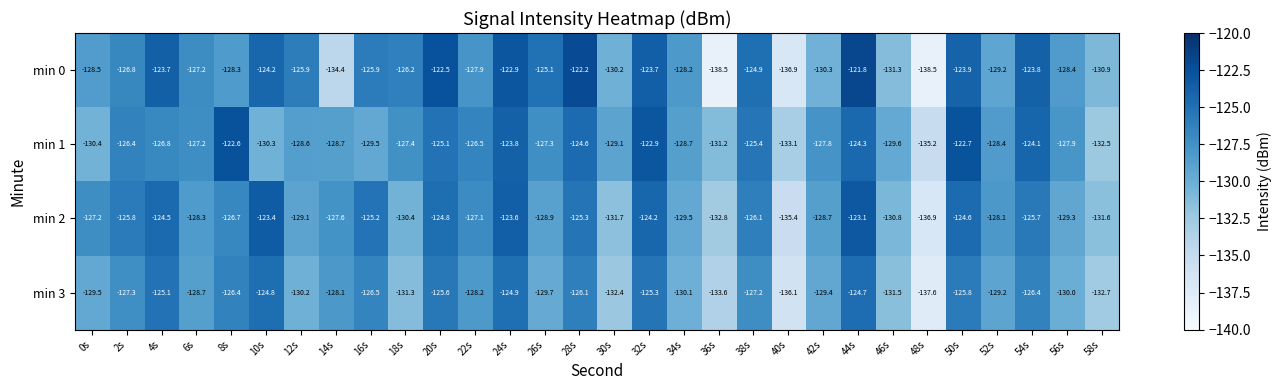

What is the smallest value displayed?

-138.5